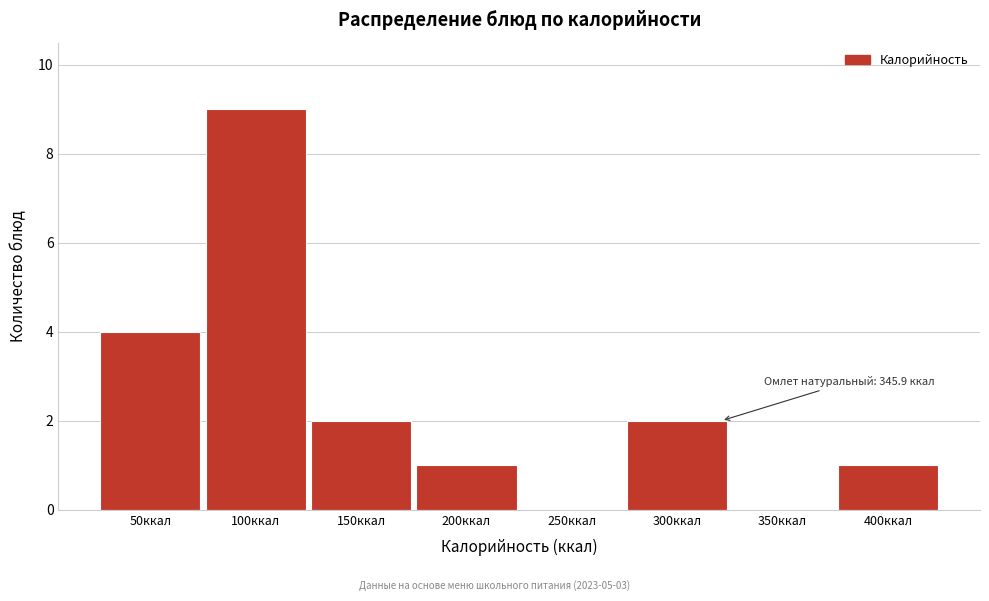

Reading left to right, what are all the values shown in this chart?

50ккал=4	100ккал=9	150ккал=2	200ккал=1	250ккал=0	300ккал=2	350ккал=0	400ккал=1